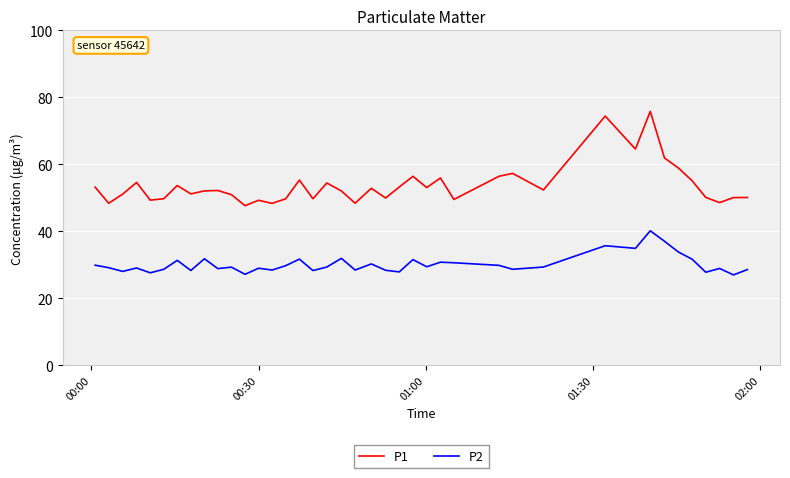

What is the difference between the maximum and second lowest values in the P2 series?

13.0